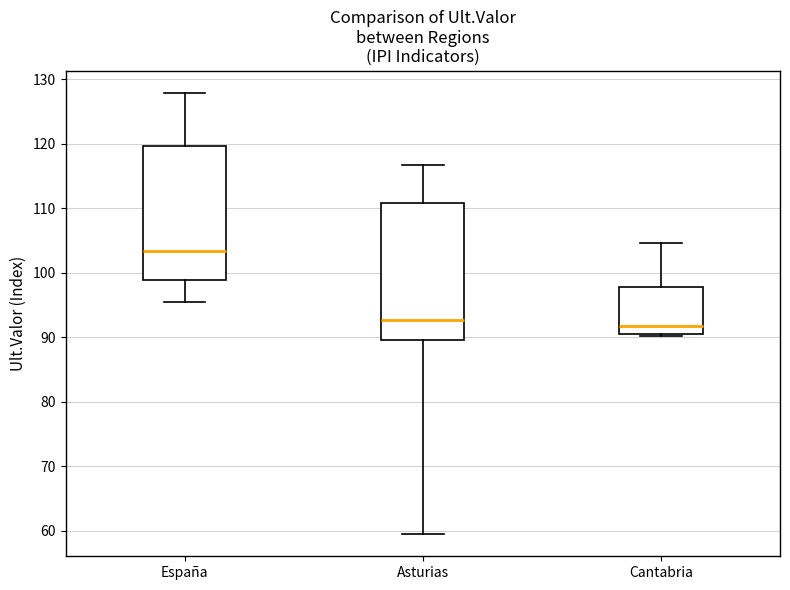

Reading left to right, transcribe this box plot: for each box, give where its median line is, the range the box spans, and where its two whiskers end, as read against the y-axis. The values are not printed on the chart, so give them approximately, as read against the axis.

España: median 103, box 99 to 120, whiskers 95 to 128
Asturias: median 93, box 90 to 111, whiskers 59 to 117
Cantabria: median 92, box 91 to 98, whiskers 90 to 105